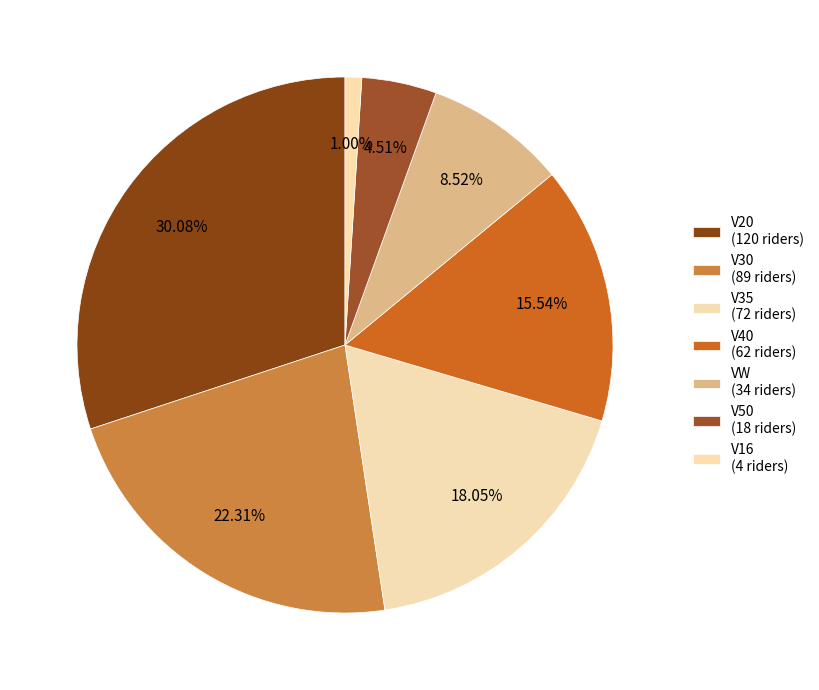

To the nearest percent, what is the difference between the largest and smallest slice percentages?

29%